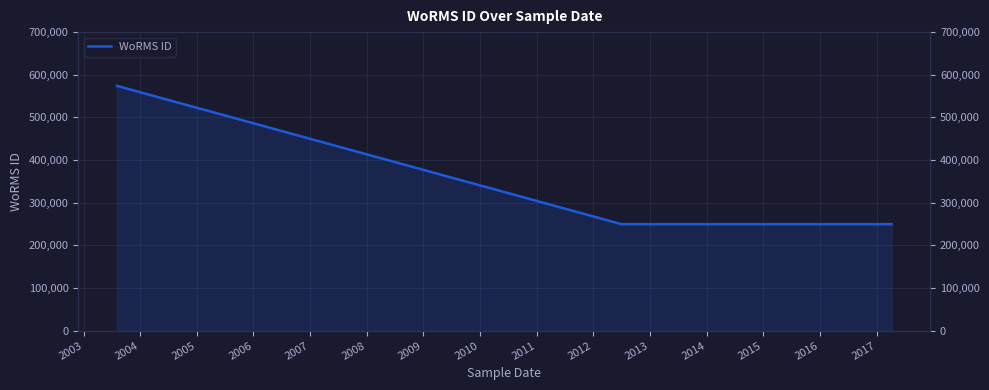

True or false: the data shows 172581 at 2002.

False